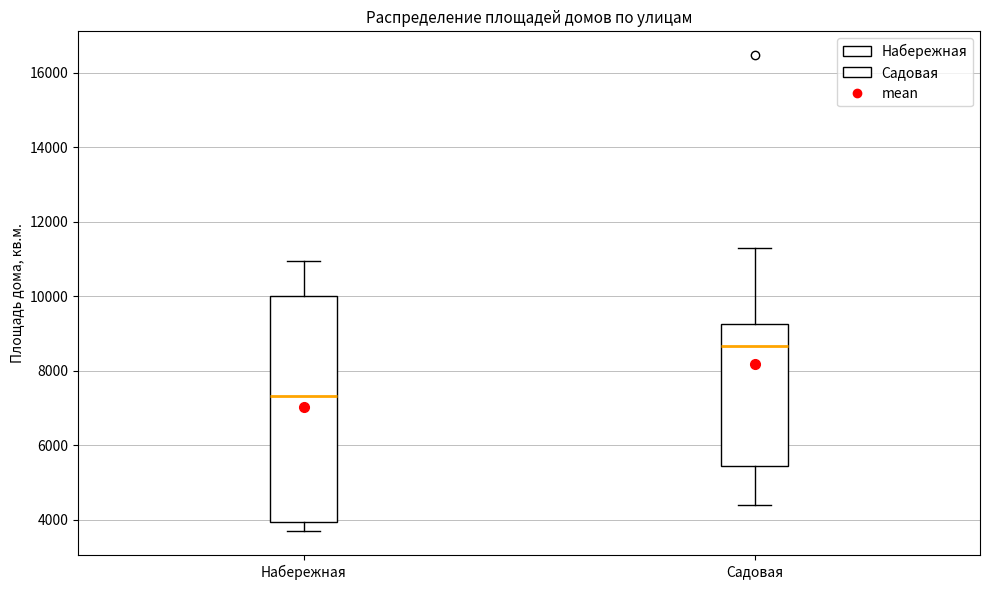

Reading left to right, transcribe this box plot: for each box, give where its median line is, the range the box spans, and where its two whiskers end, as read against the y-axis. The values are not printed on the chart, so give them approximately, as read against the axis.

Набережная: median 7400, box 4000 to 10000, whiskers 3600 to 11000
Садовая: median 8600, box 5400 to 9200, whiskers 4400 to 11200